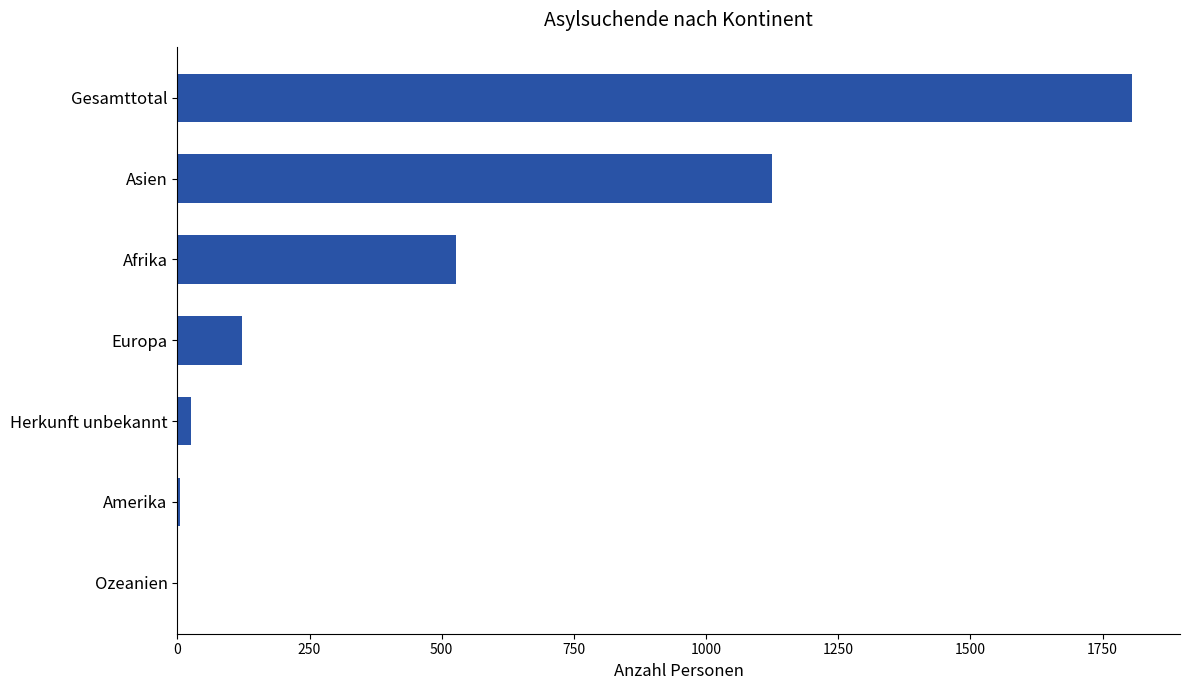

How many data points does each series have?

7